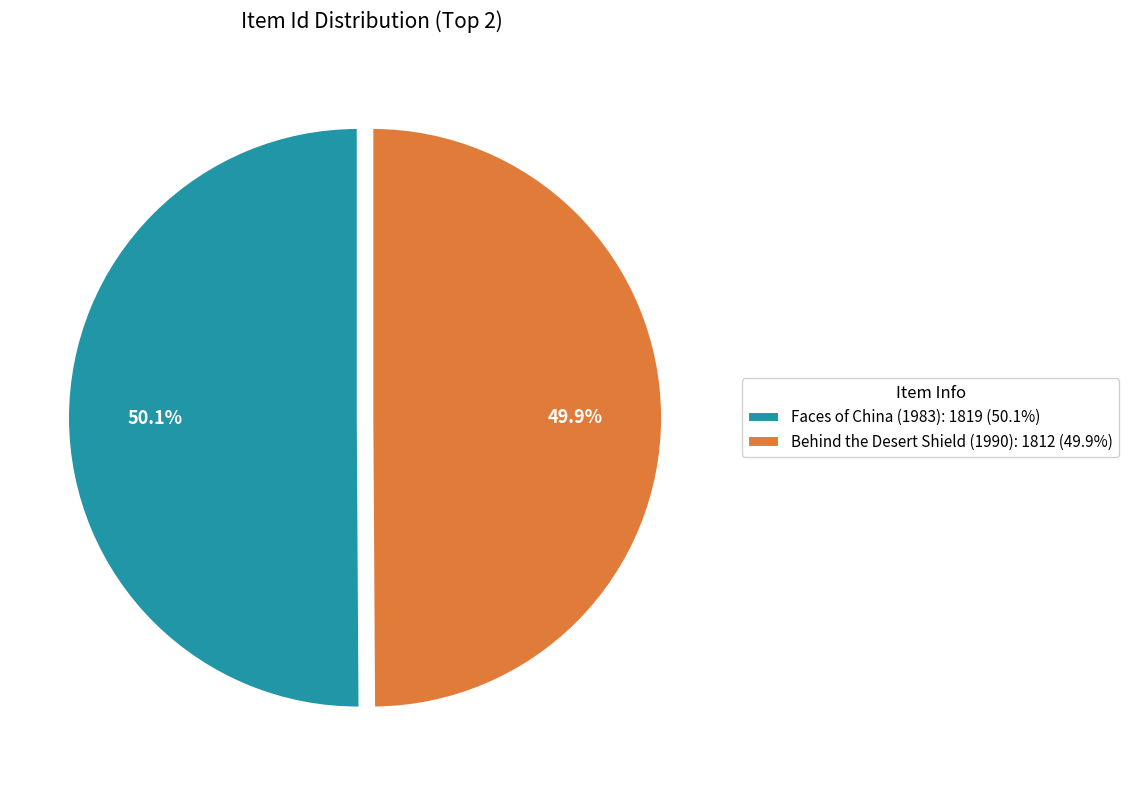

Is the sum of Behind the Desert Shield (1990) and Faces of China (1983) greater than half?

Yes